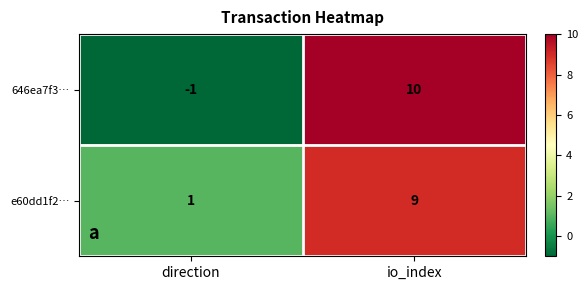

At which label is e60dd1f2… closest to 5?

direction